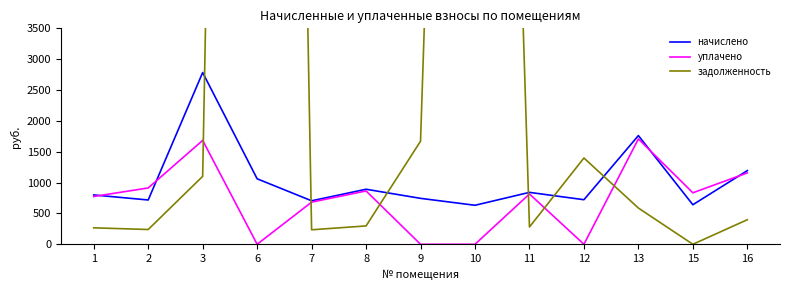

What is the spread (max minus min) of values at 8?

594.5